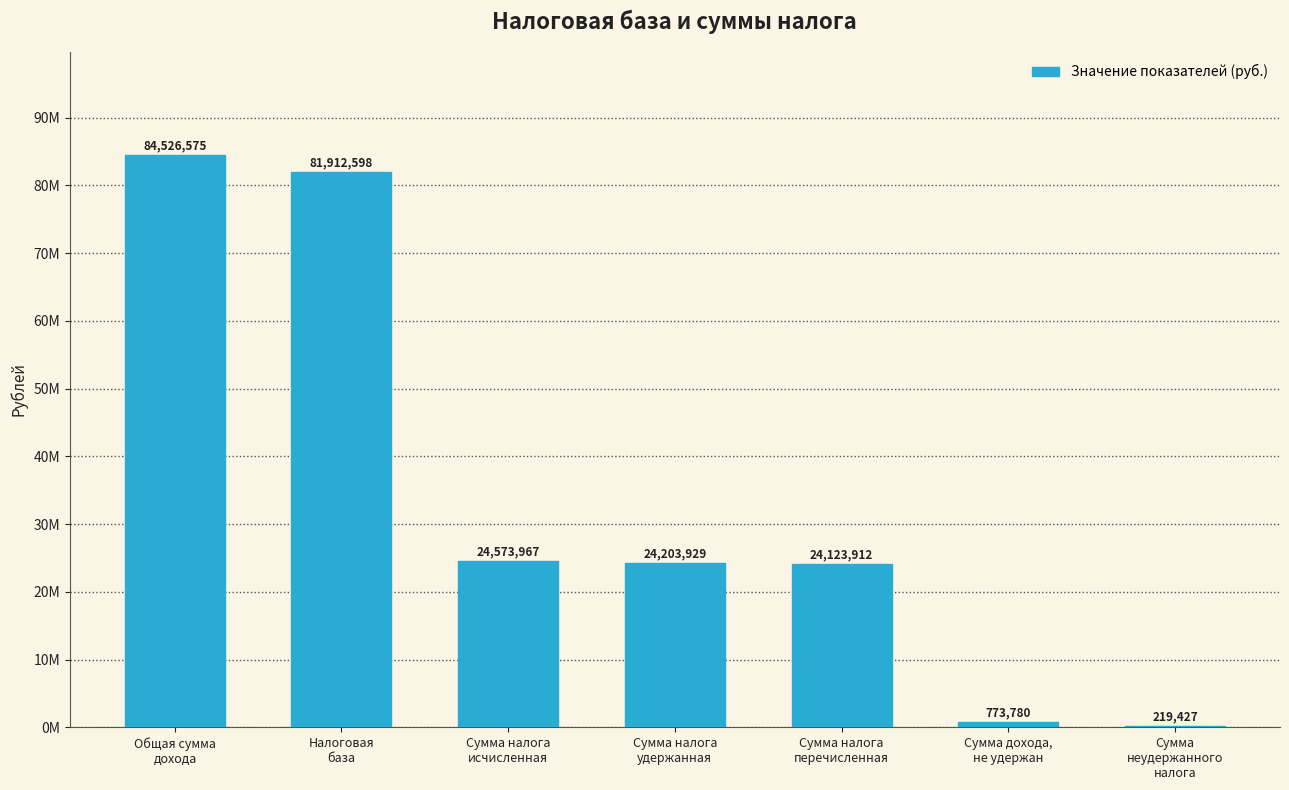

What is the ratio of the value at Сумма налога
удержанная to the value at Сумма налога
перечисленная?

1.0